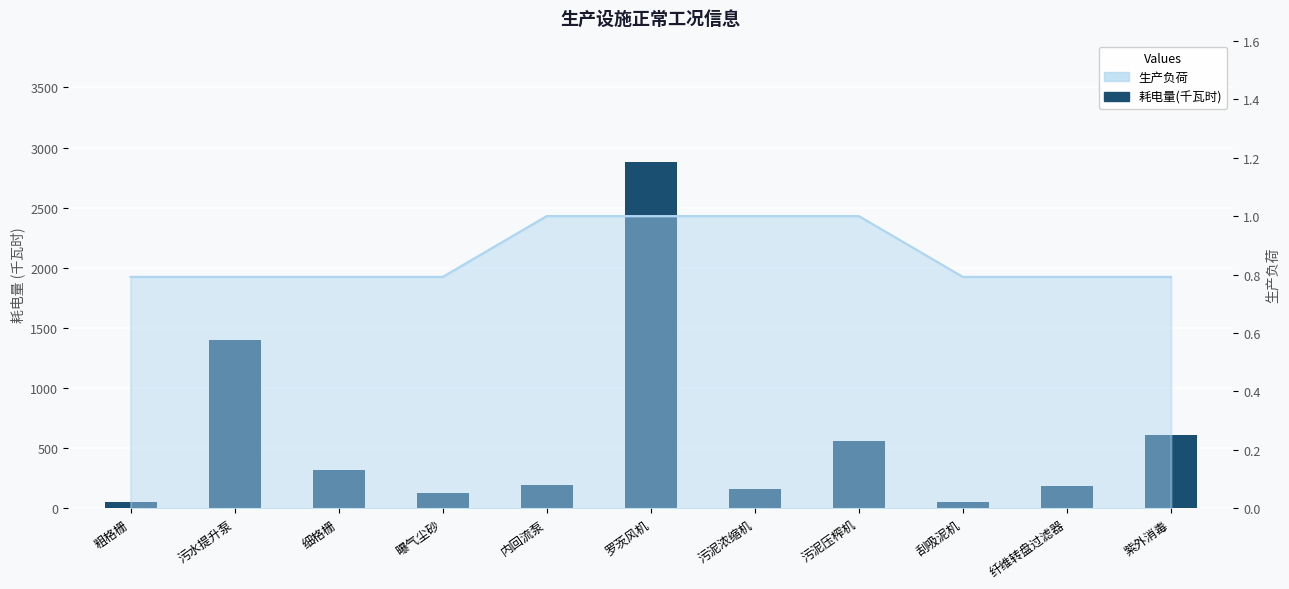

The value at 污泥浓缩机 is 158.0. True or false?

True